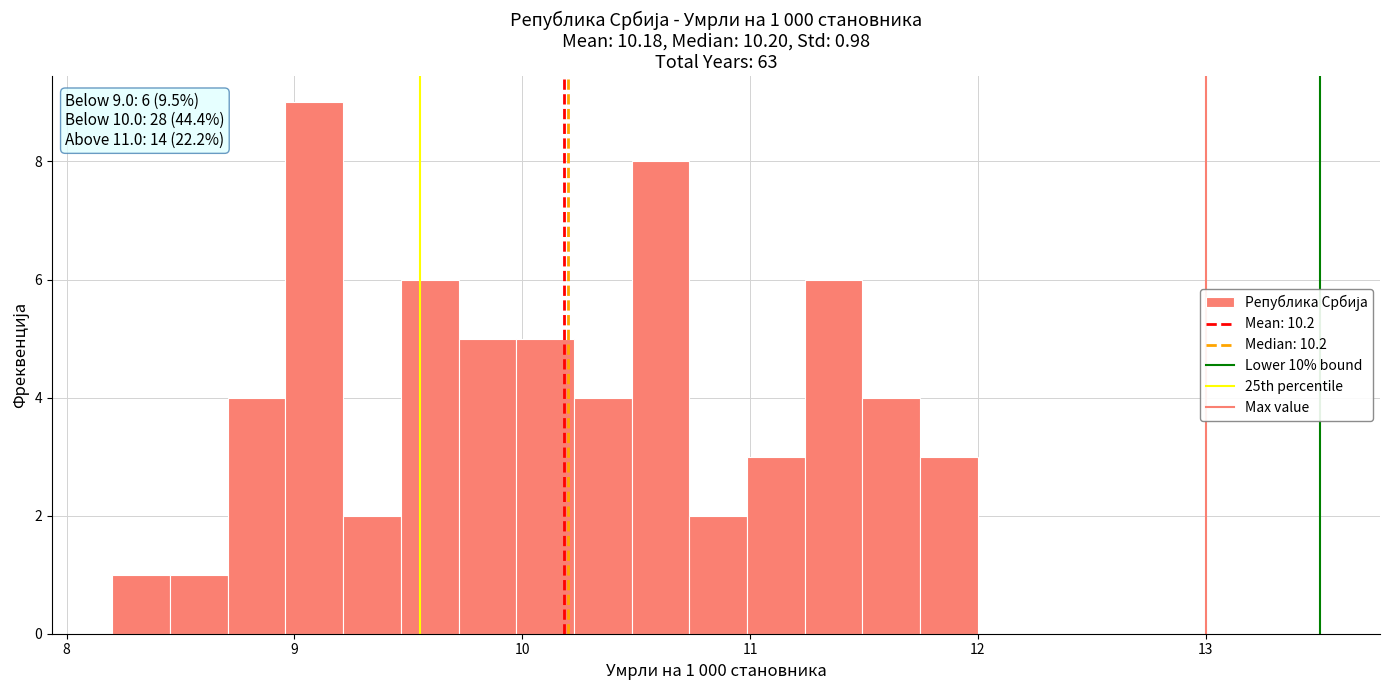

Around what value on the x-axis is the tallest bar? Give the approximate position of its centre, as read against the axis.

9.1